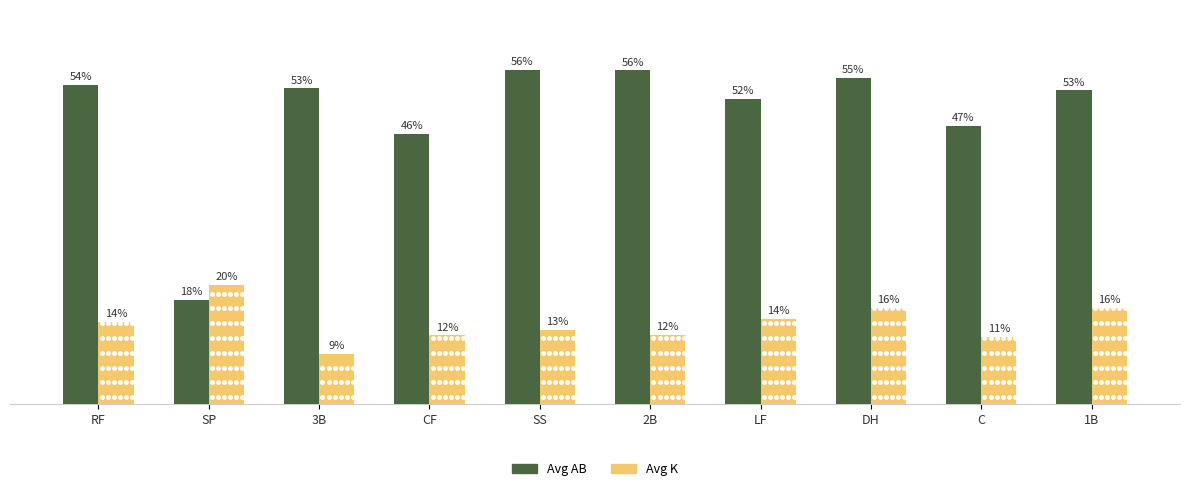

Are the bars horizontal?

No